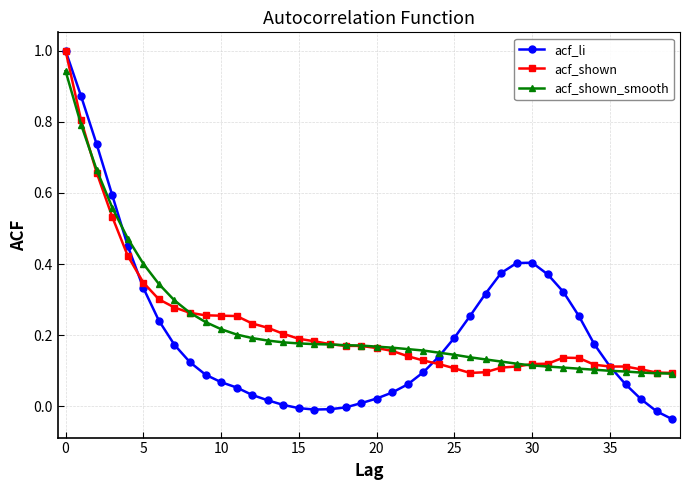

Is this an area chart (filled region under the line)?

No